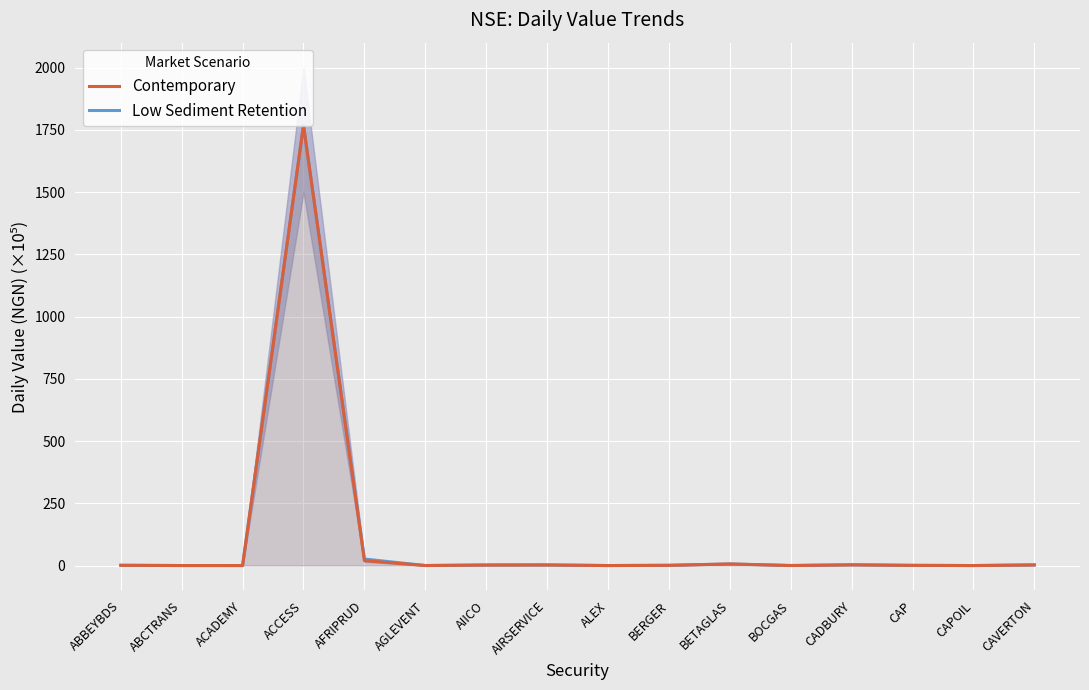

Is it true that Contemporary equals 2321.7 at ACCESS?

False